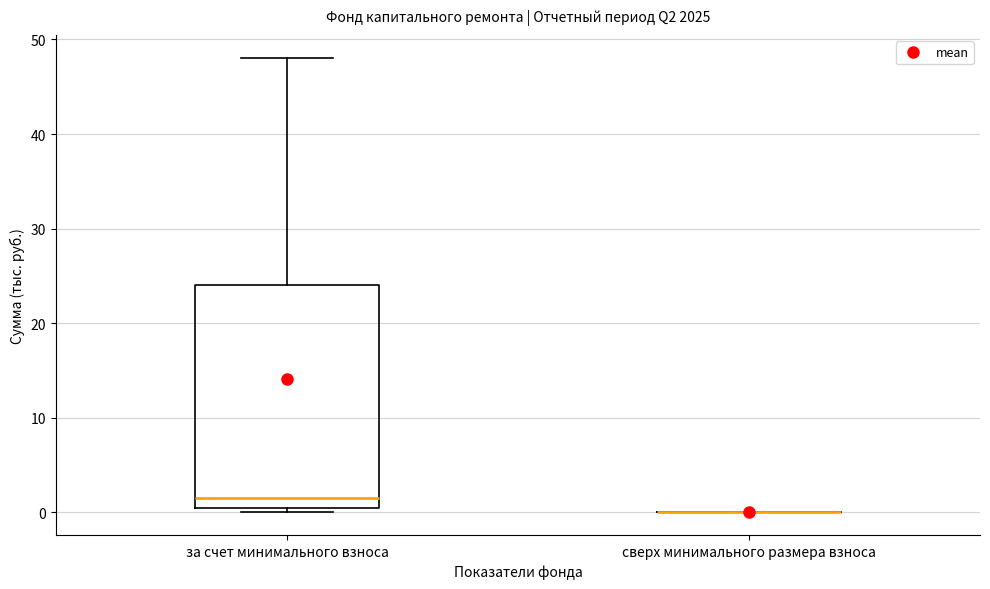

Reading left to right, read every box against the y-axis: the position of its median line, the range the box covers, and the ends of its whiskers. The values are not printed on the chart, so give them approximately, as read against the axis.

за счет минимального взноса: median 1 (just above the box's lower edge), box 1 to 24, whiskers 0 to 48
сверх минимального размера взноса: box collapsed to a line at 0, whiskers 0 to 0